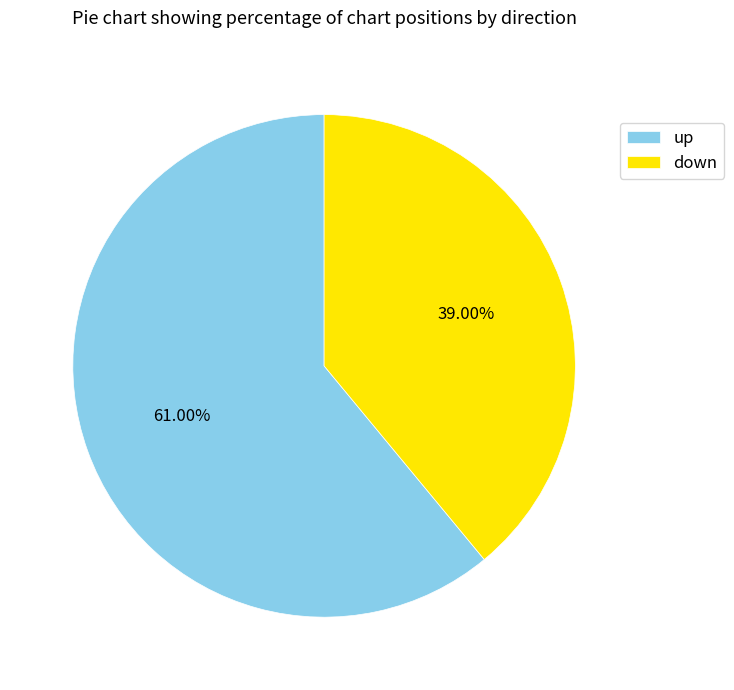

Rank the categories by value from lowest to highest.

down, up